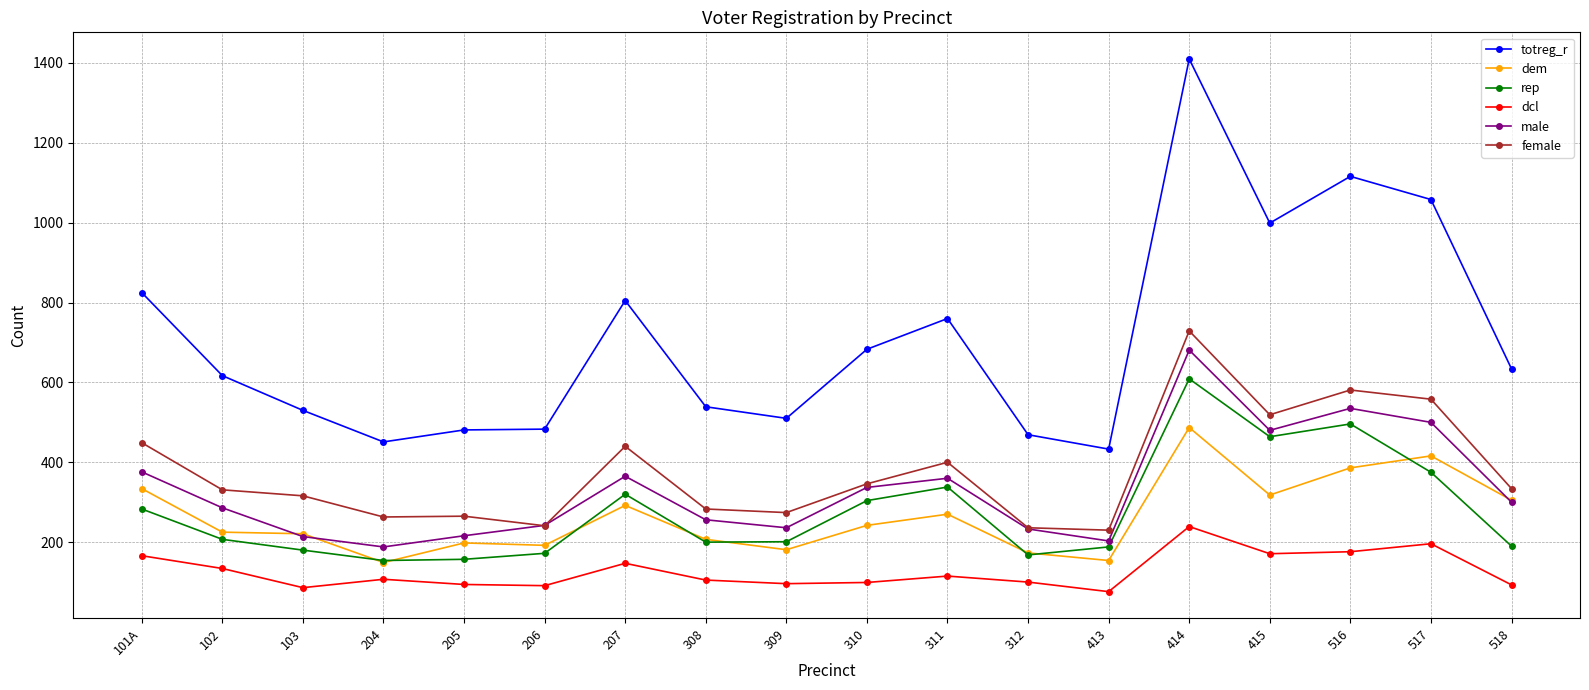

Which series has the widest spread of values?

totreg_r